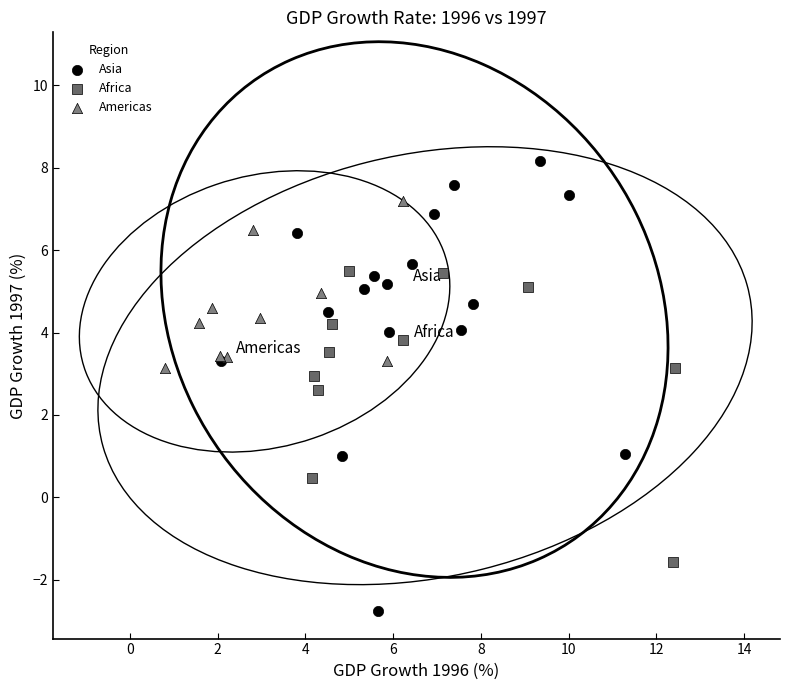

Which series contains the highest Y value?

Asia